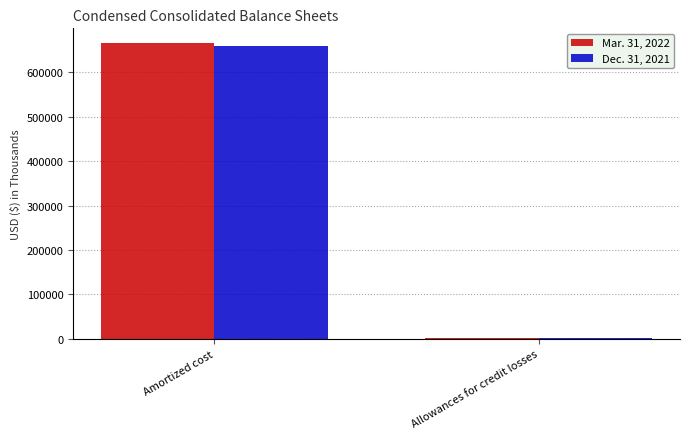

Which series changed the most between Amortized cost and Allowances for credit losses?

Mar. 31, 2022